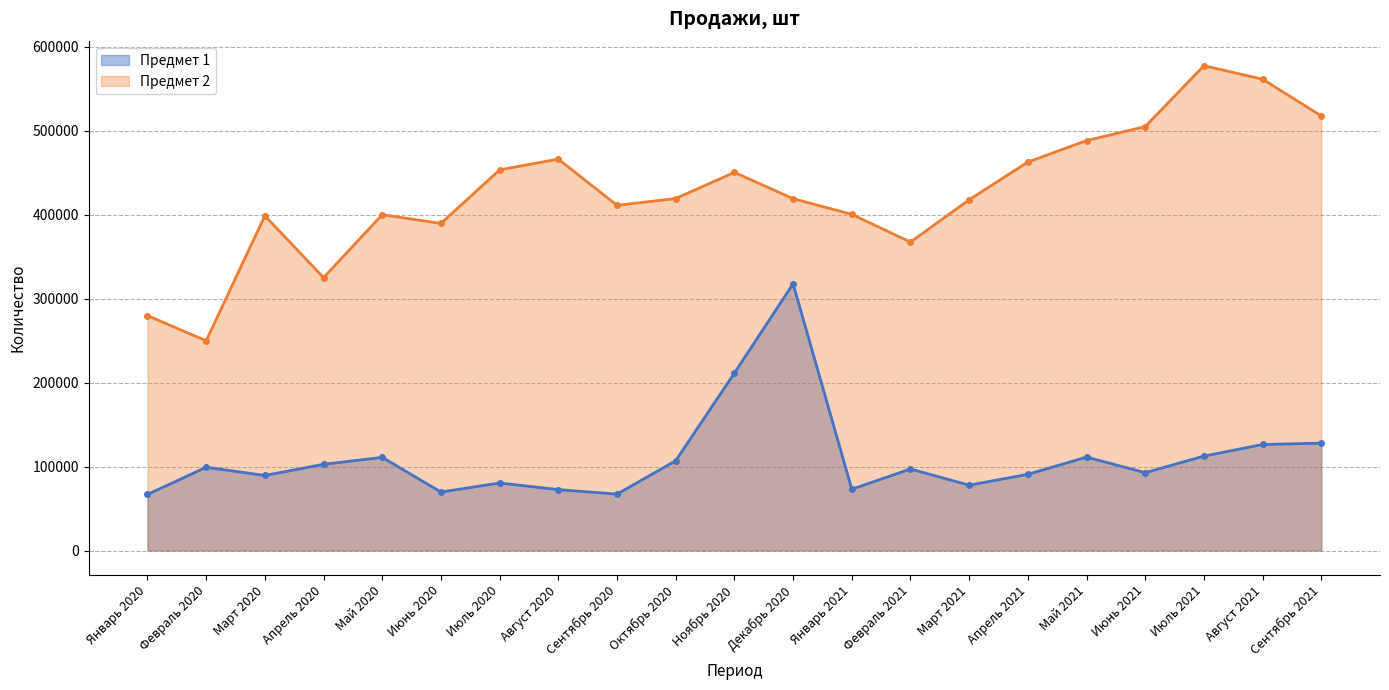

How many lines are shown in the chart?

2